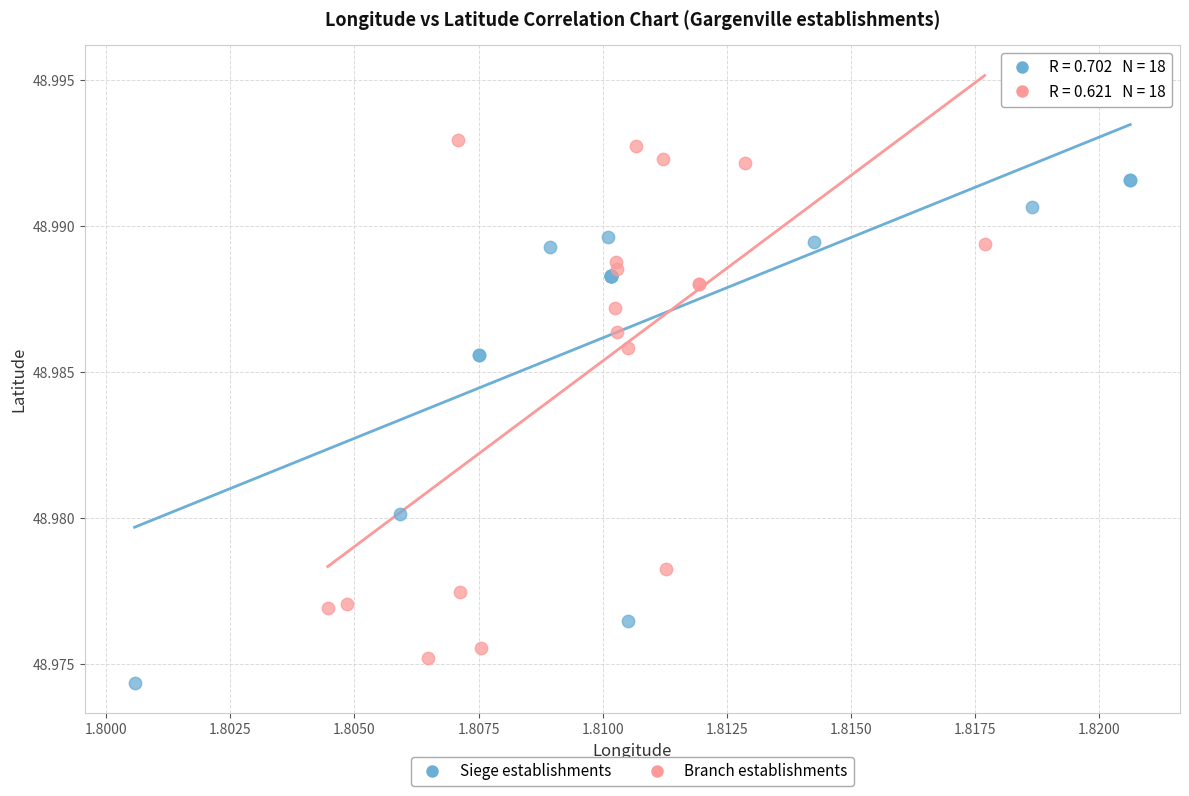

Which series has the widest spread of Y values?

Branch establishments